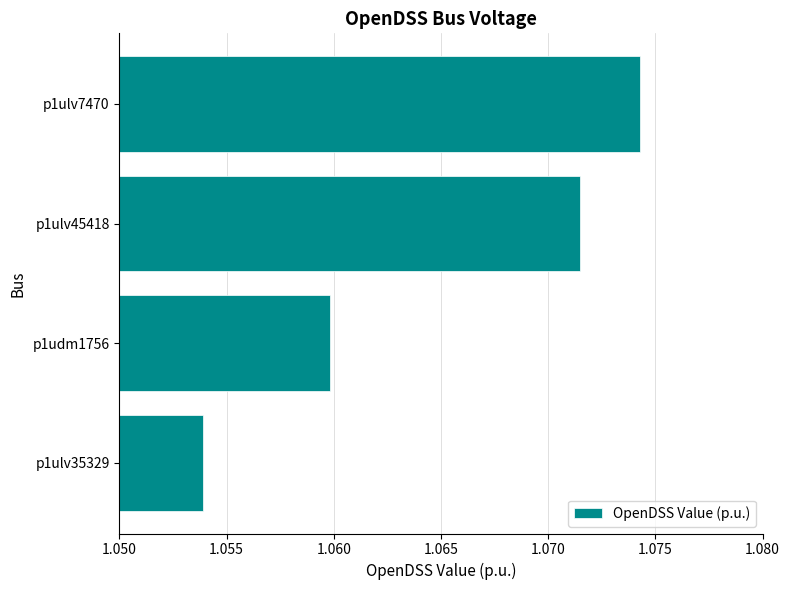

What is the sum of all values?

4.3